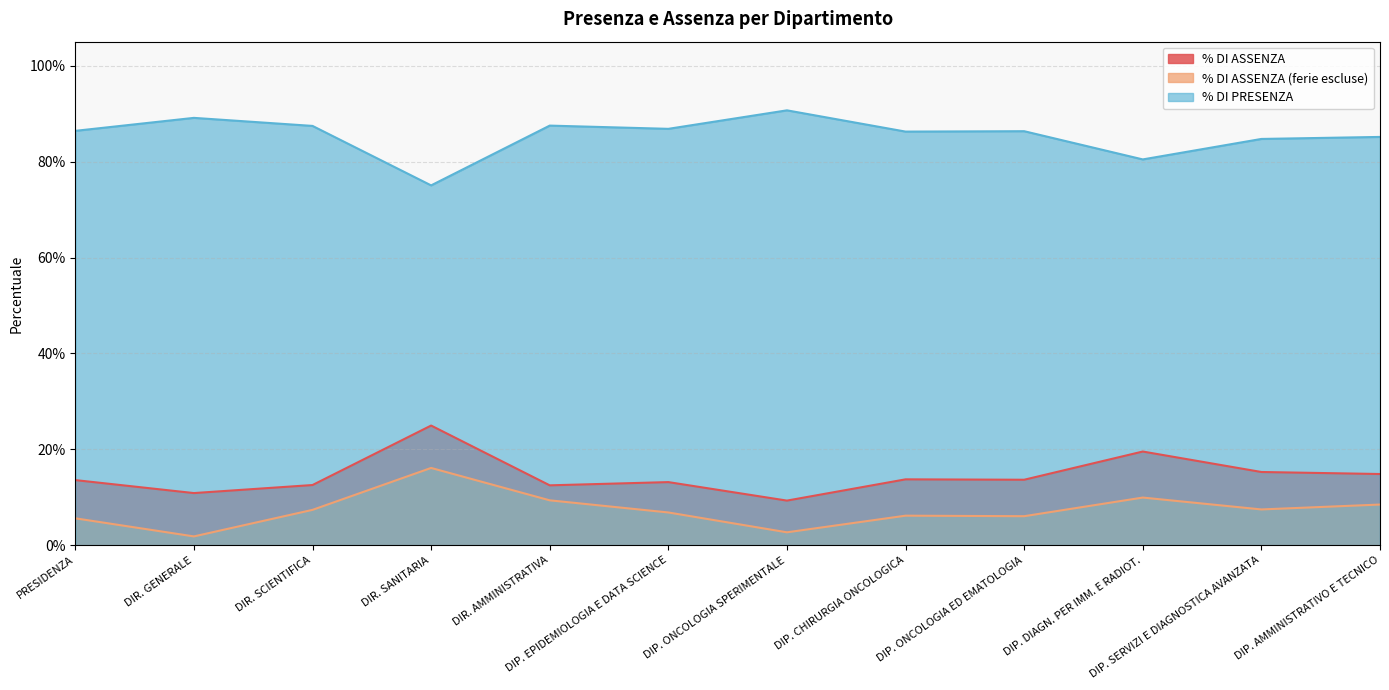

What is the total value across all series at PRESIDENZA?

1.1